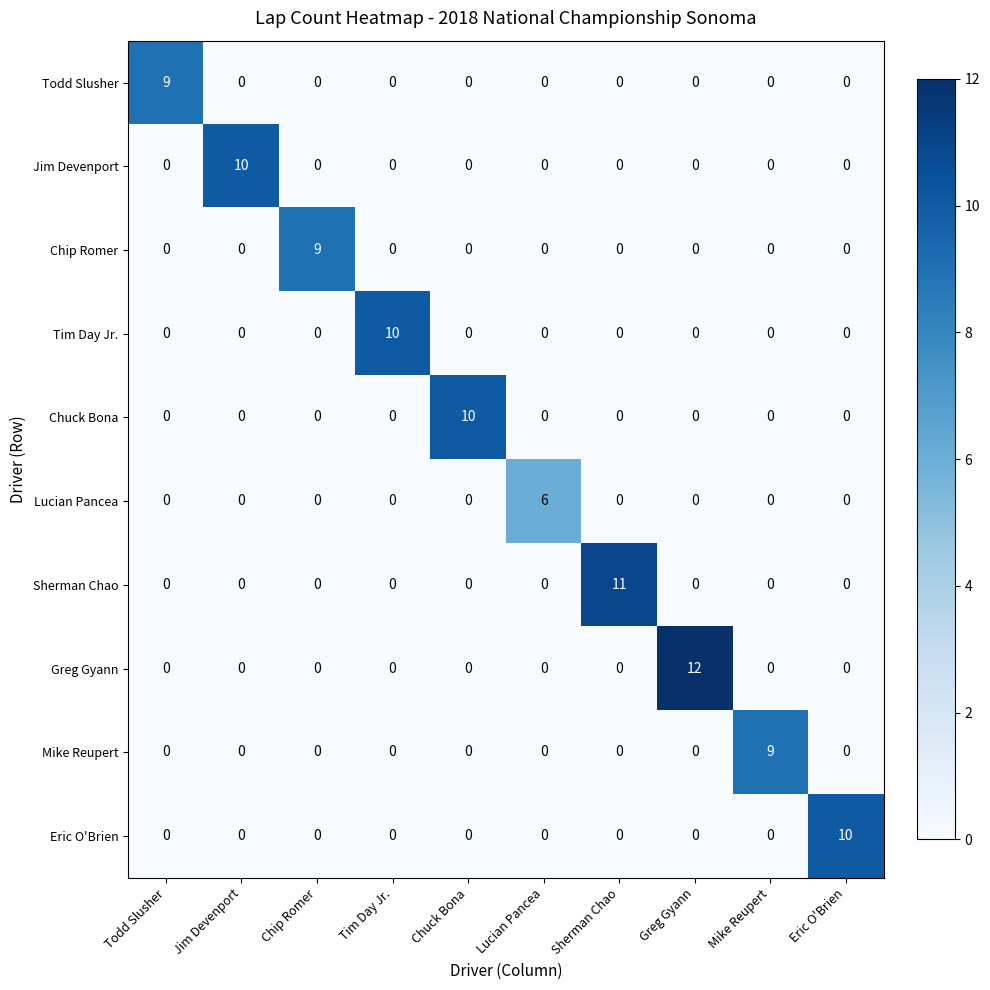

Count the number of categories in the chart.

10